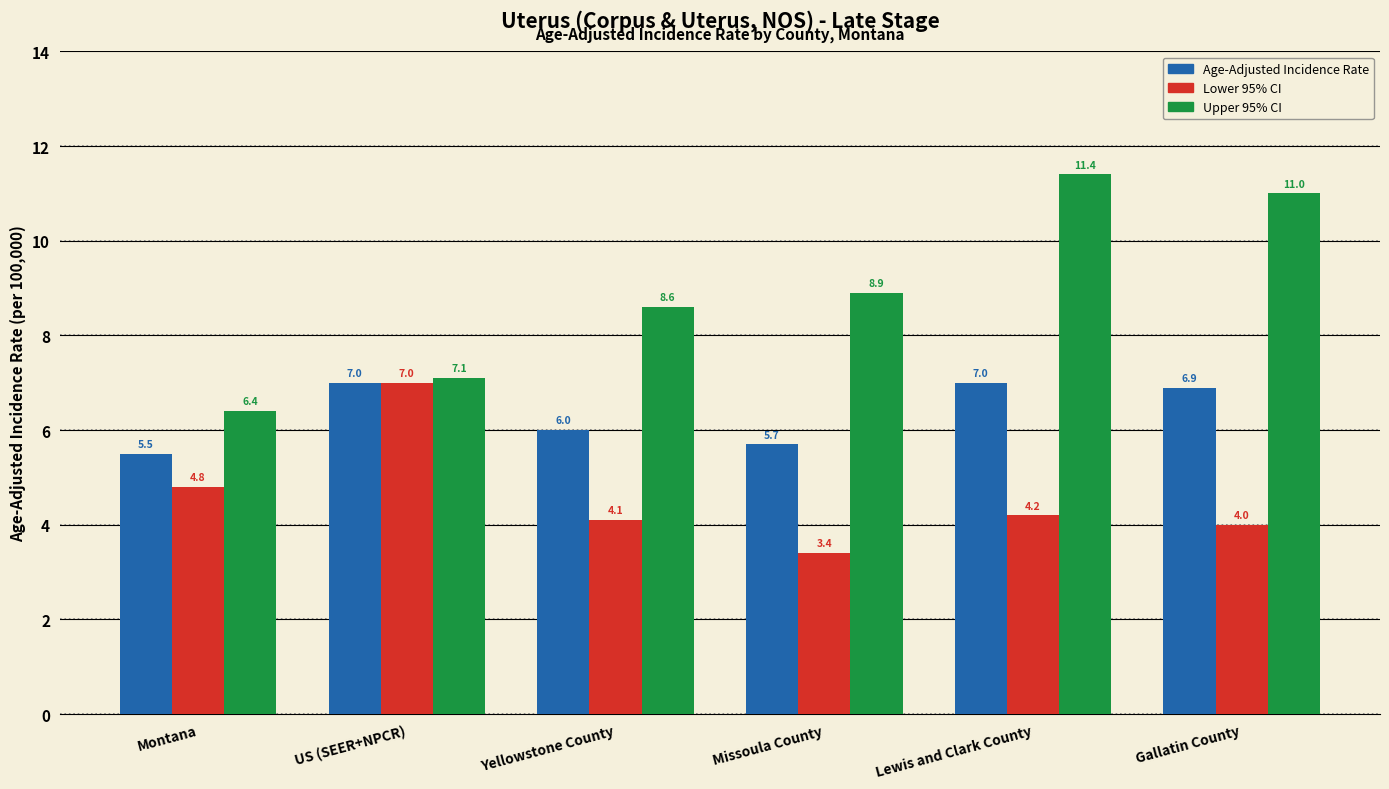

How many data points in Upper 95% CI are less than 8?

2